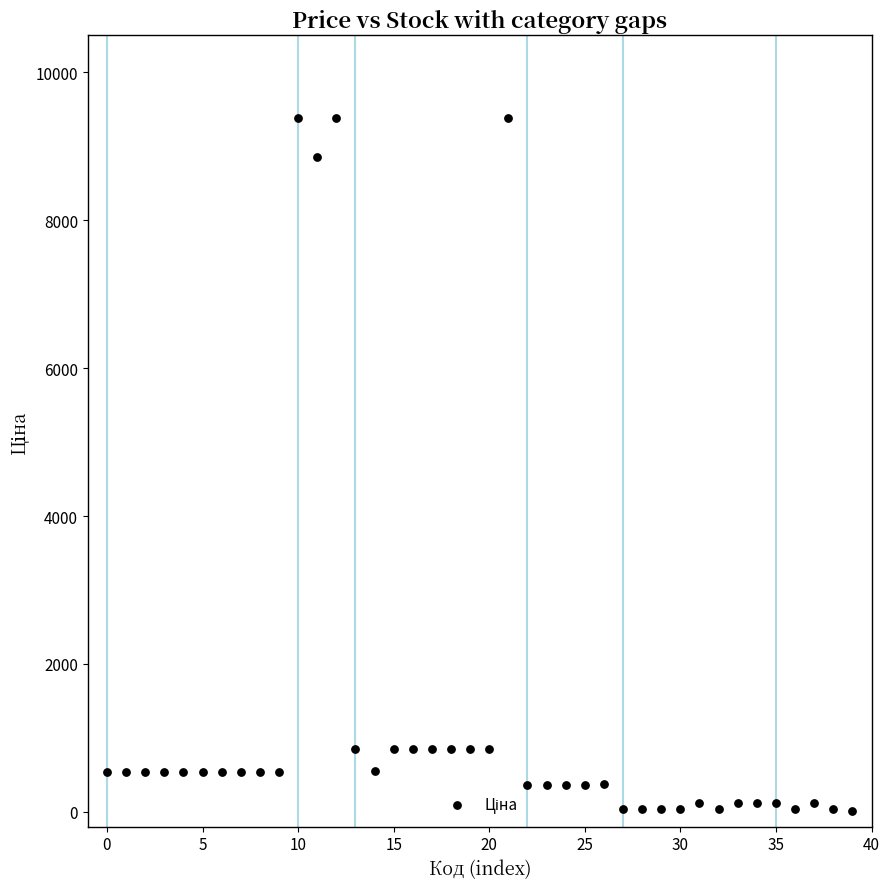

What is the range of Y values (max minus min)?

9368.0